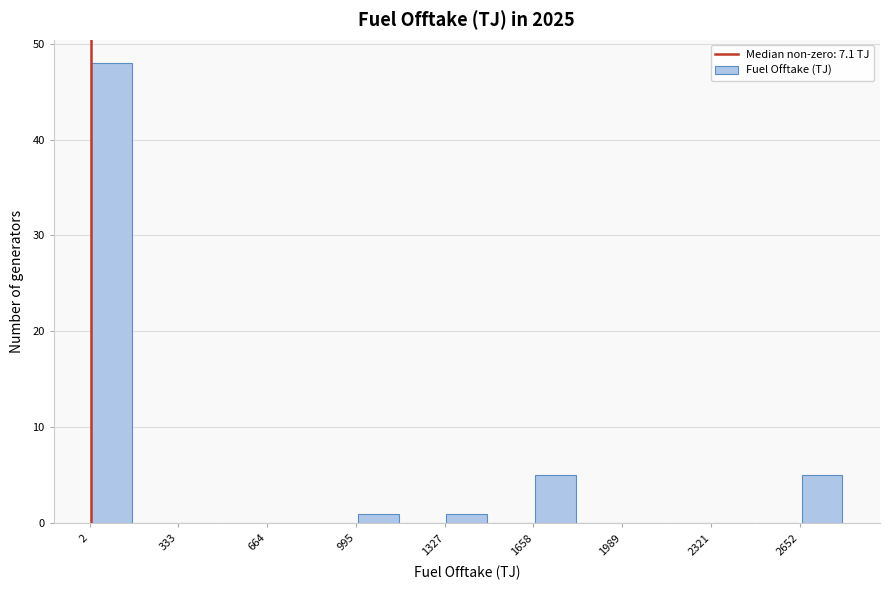

Read against the x-axis, roughly where is the centre of the tallest bar?

100